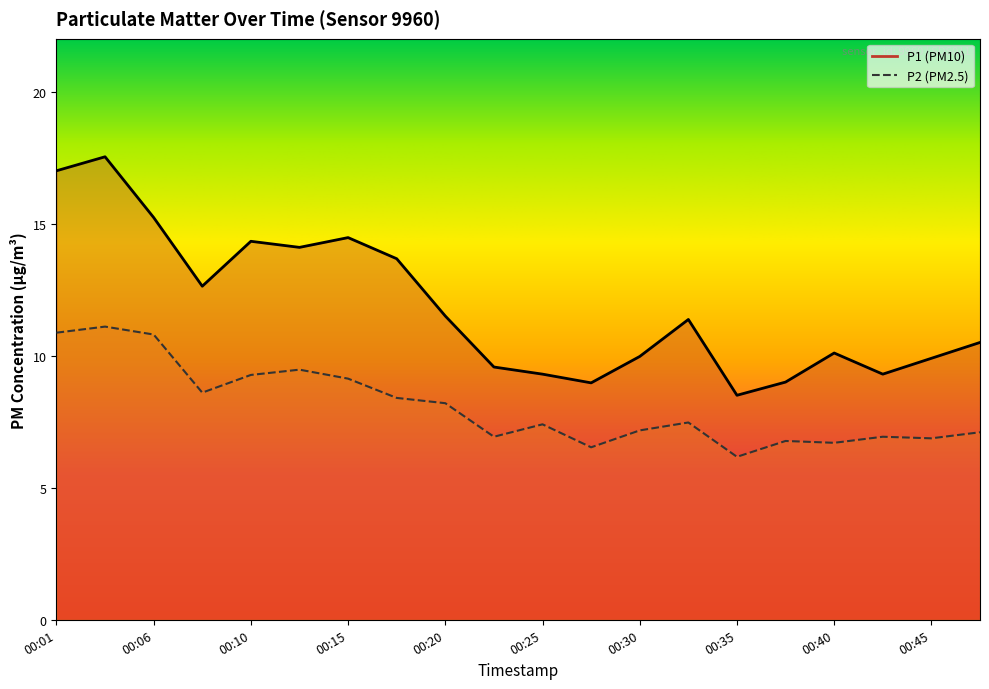

Reading left to right, extract all data points from this chart.

P1: 17.0	17.5	15.2	12.6	14.3	14.1	14.5	13.7	11.5	9.6	9.3	9.0	10.0	11.4	8.5	9.0	10.1	9.3	9.9	10.5
P2: 10.9	11.1	10.8	8.6	9.3	9.5	9.1	8.4	8.2	6.9	7.4	6.5	7.2	7.5	6.2	6.8	6.7	6.9	6.9	7.1